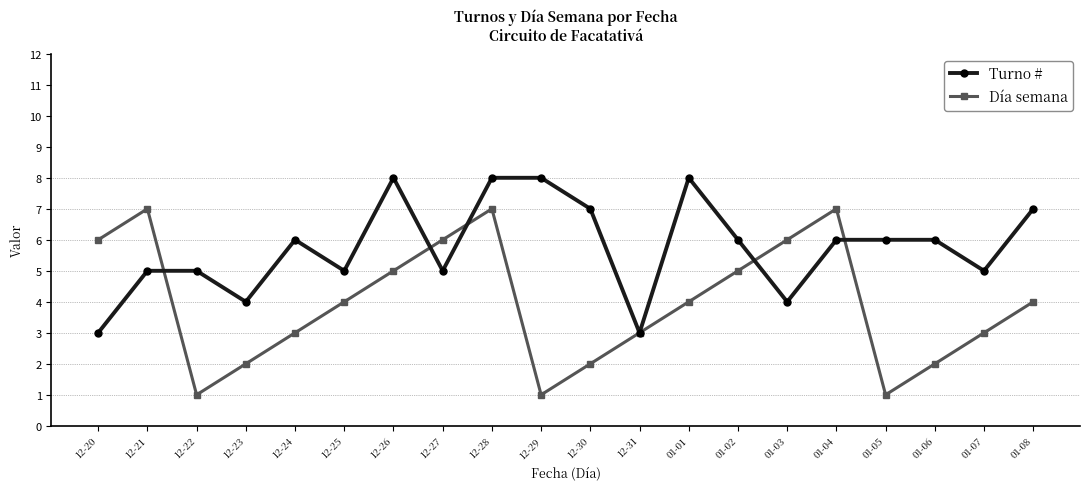

How many distinct data groups are displayed?

2